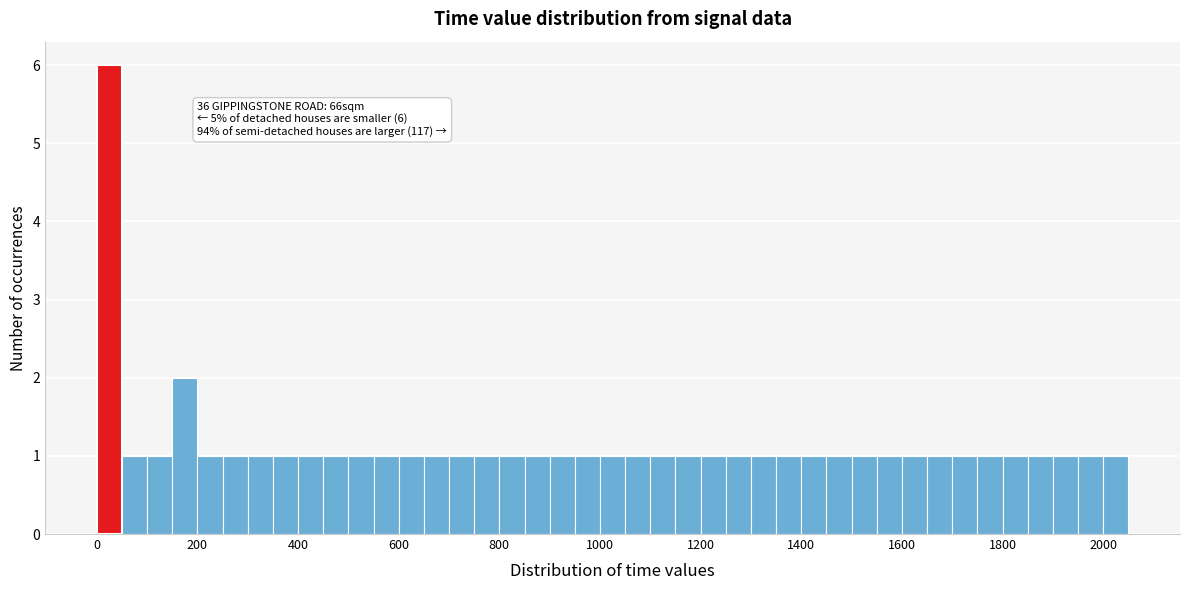

Around what value on the x-axis is the tallest bar? Give the approximate position of its centre, as read against the axis.

20